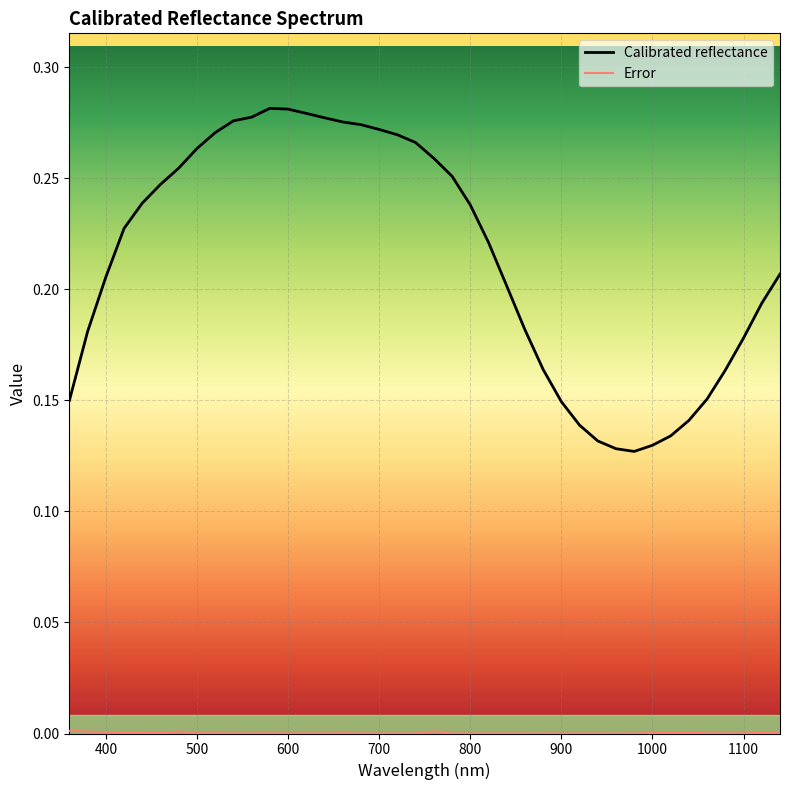

Which series has the largest total across all categories?

Calibrated reflectance